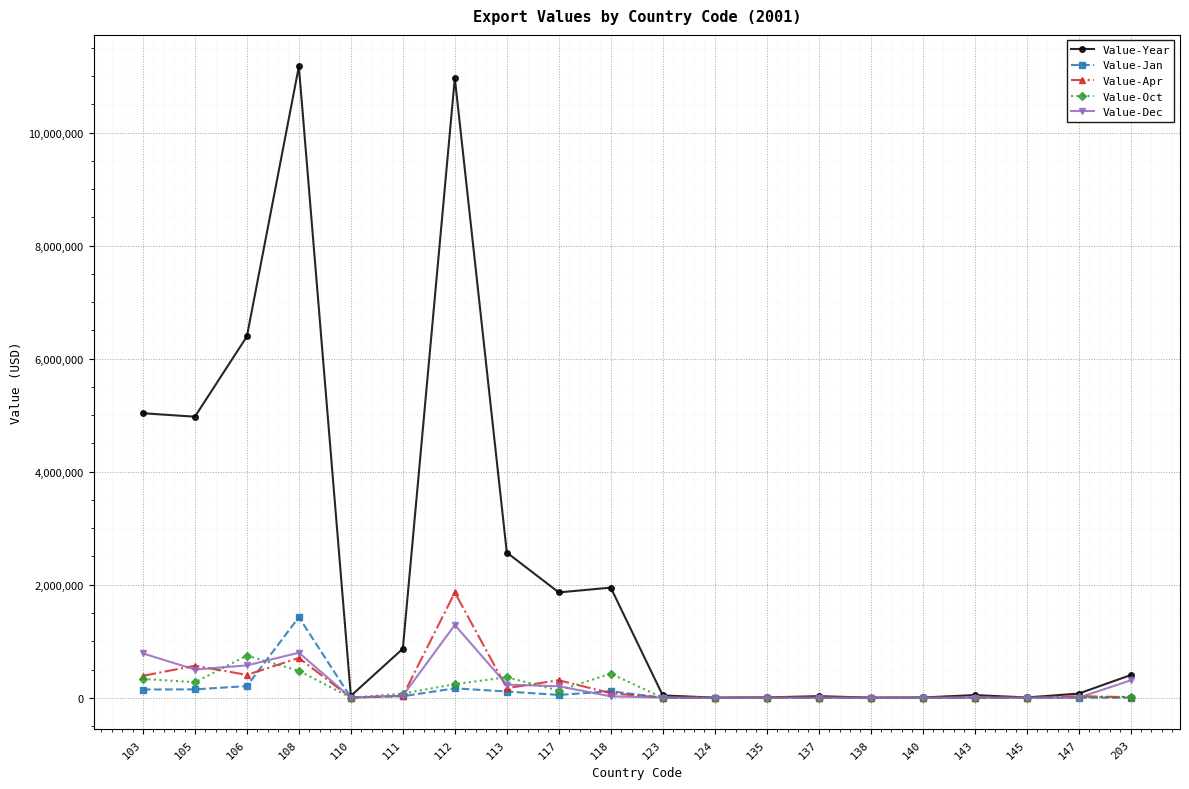

What is the value of the Value-Oct point at the 2nd from the left?

274737